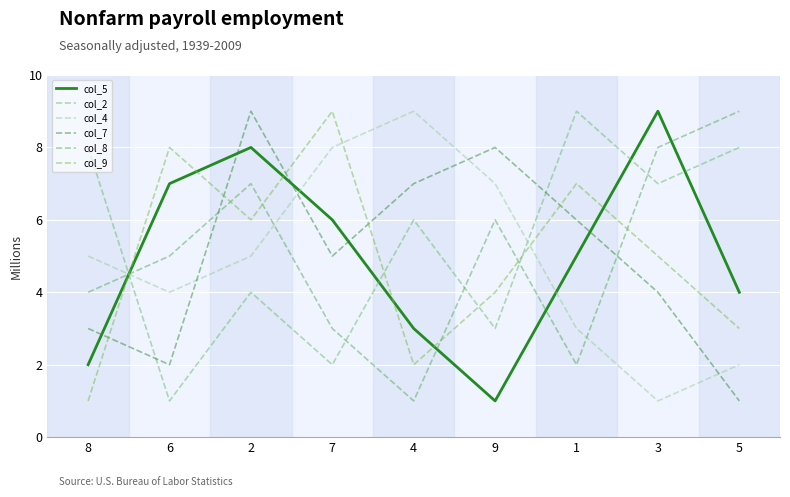

What are all the series names shown in the legend?

col_5, col_2, col_4, col_7, col_8, col_9